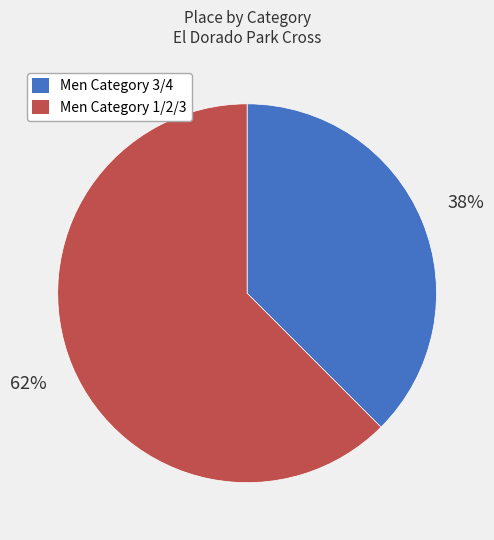

To the nearest percent, what is the combined percentage of Men Category 3/4 and Men Category 1/2/3?

100%